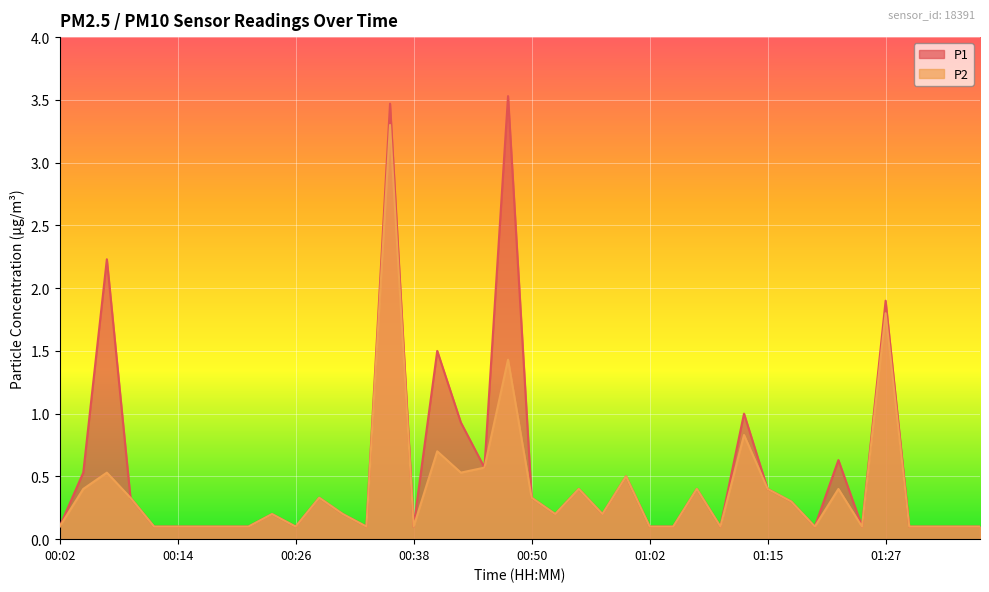

Is it true that P2 equals 0.5 at 00:06?

True